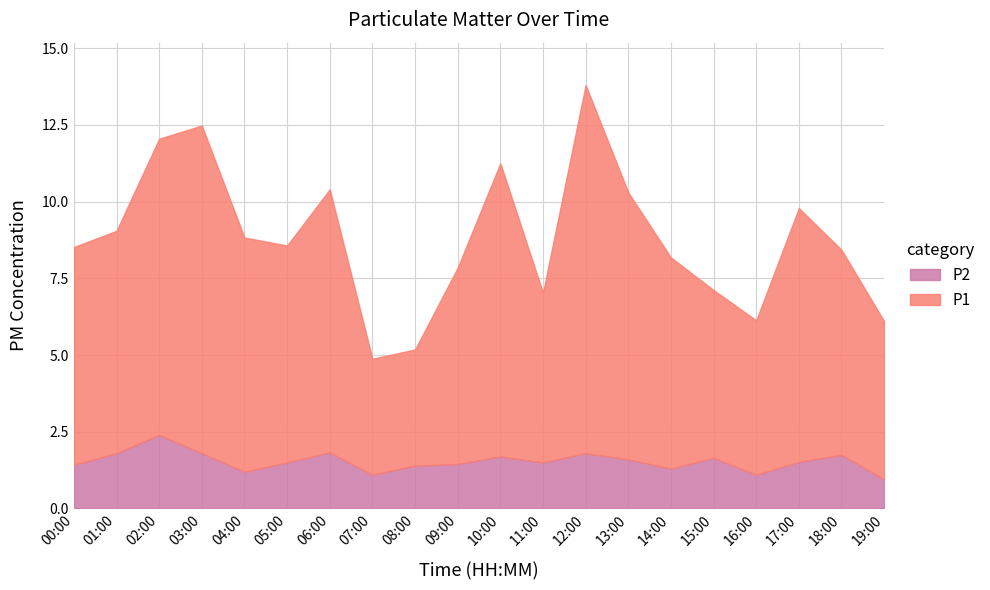

At how many categories does at least one series exceed 6?

14